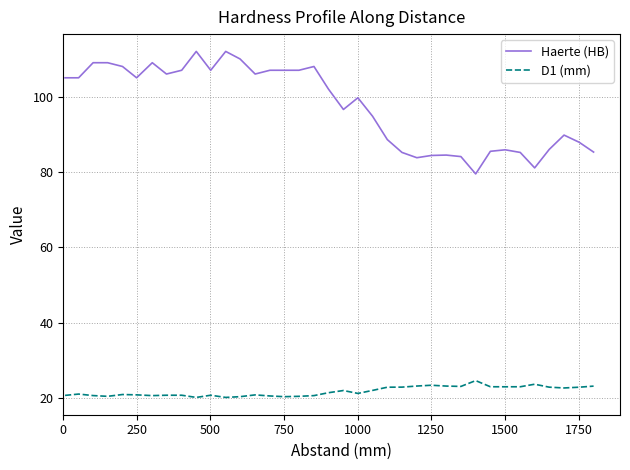

Rank the series by their average value, from highest to lowest.

Haerte (HB), D1 (mm)